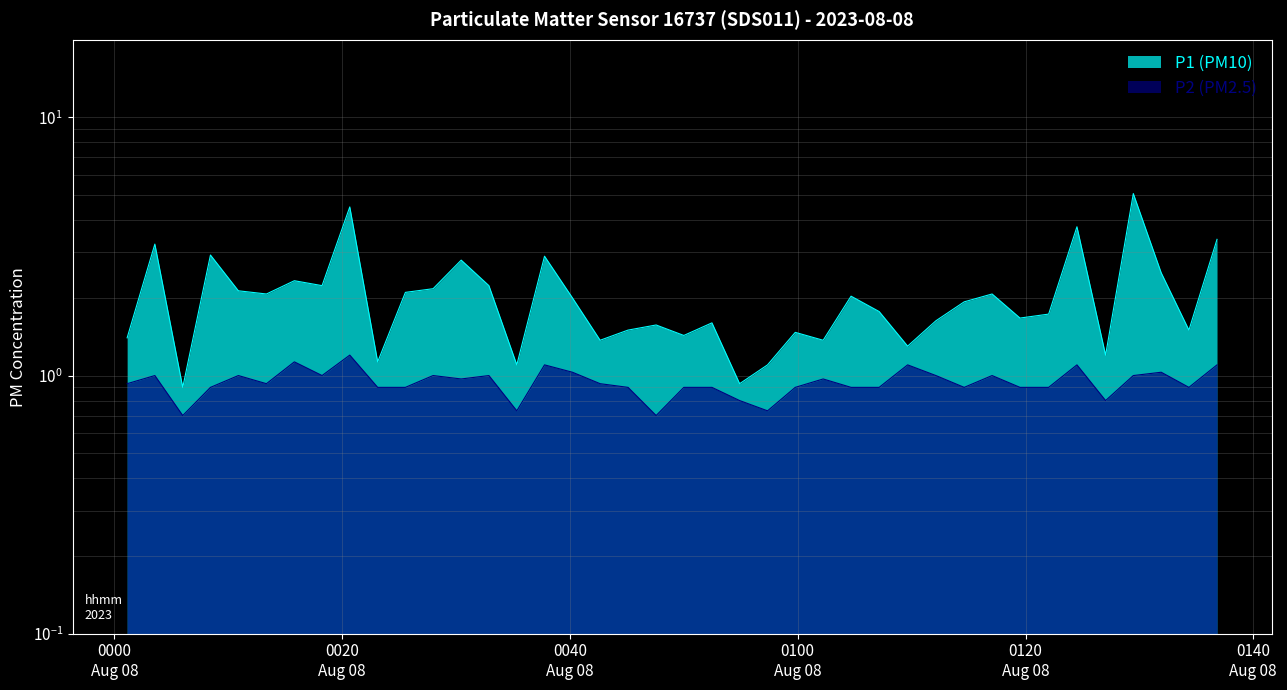

At how many categories does at least one series exceed 3?

5